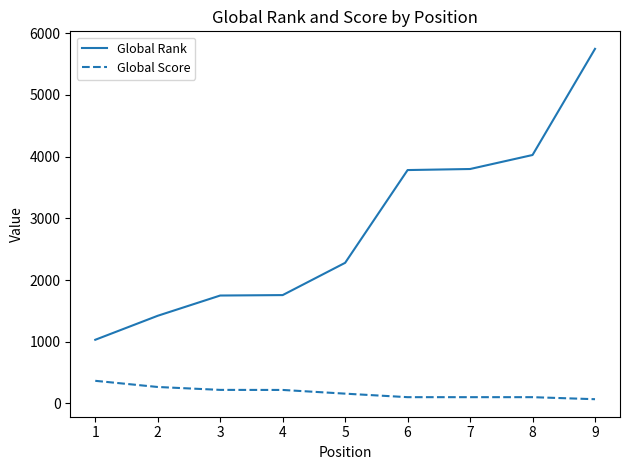

How many values in the Global Score series are below 159?

4